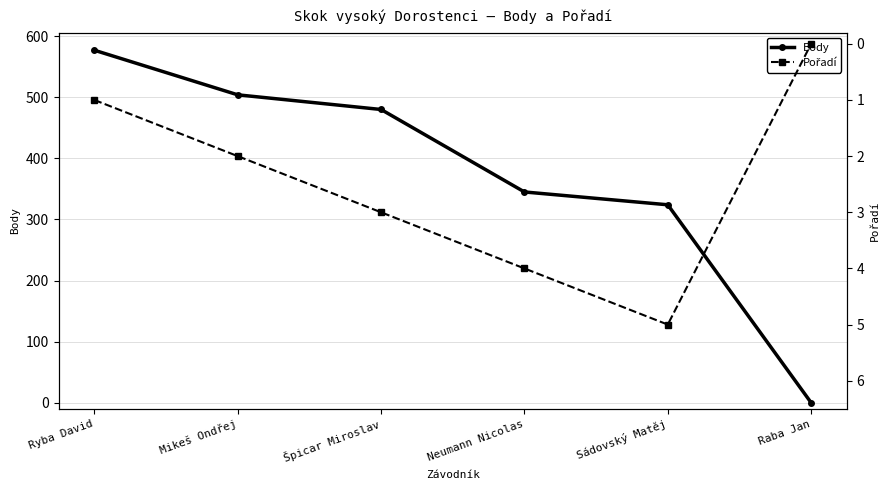

What is the sum of all Body values?

2230